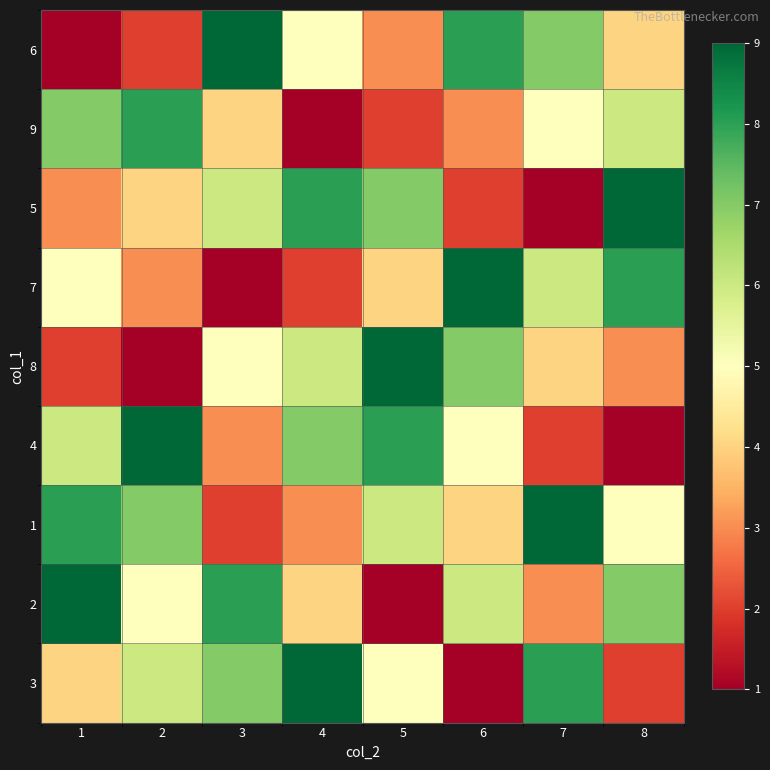

Which category has the lowest value across all series?

1